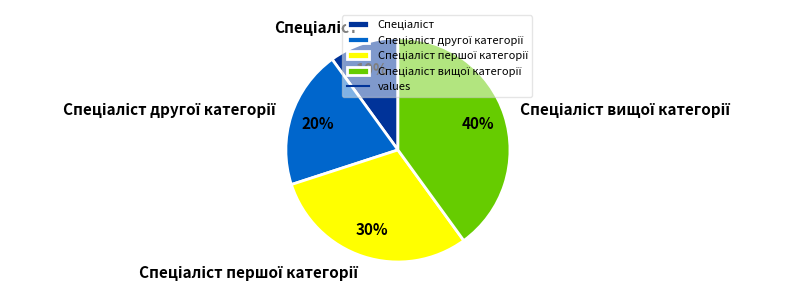

Does any single category account for the majority?

No